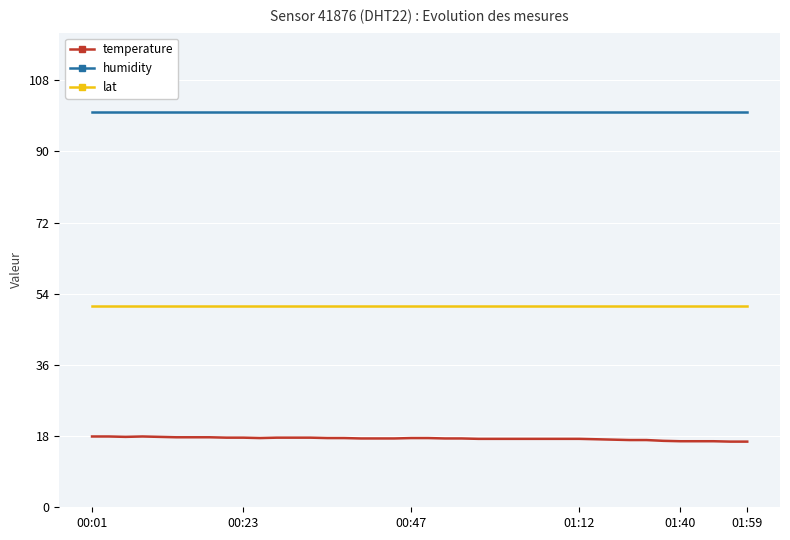

True or false: humidity and lat cross at least once.

False